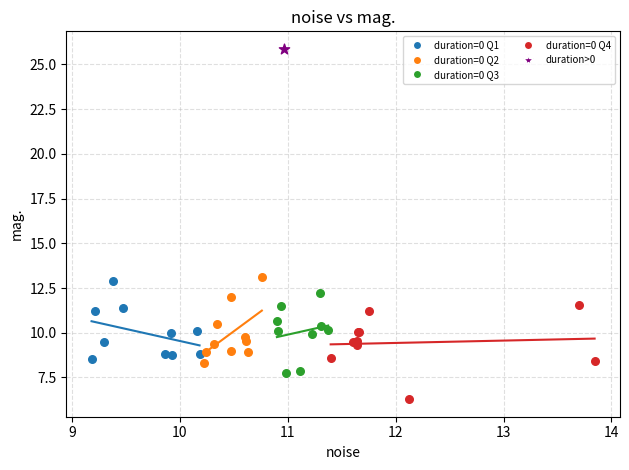

What are all the series names shown in the legend?

duration=0 Q1, duration=0 Q2, duration=0 Q3, duration=0 Q4, duration>0